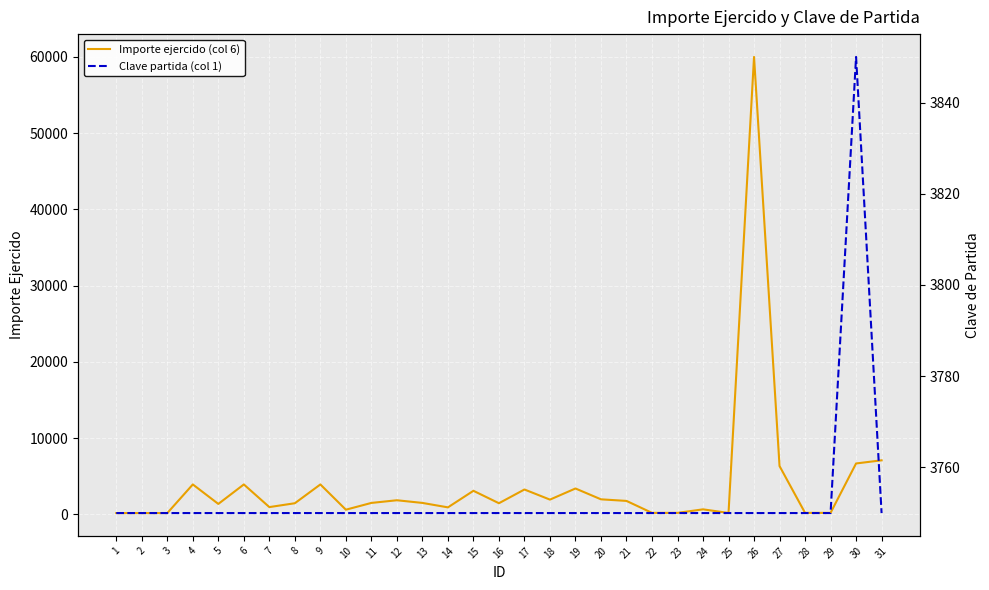

What is the smallest value displayed?

174.0